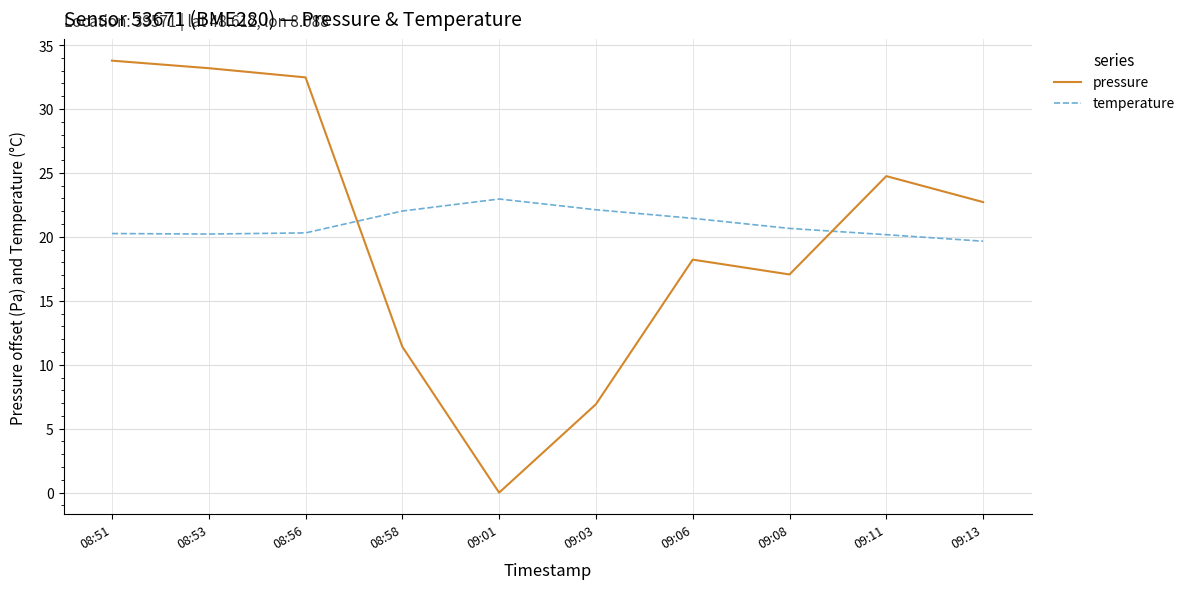

True or false: pressure has a value of 17.1 at 09:08.

True